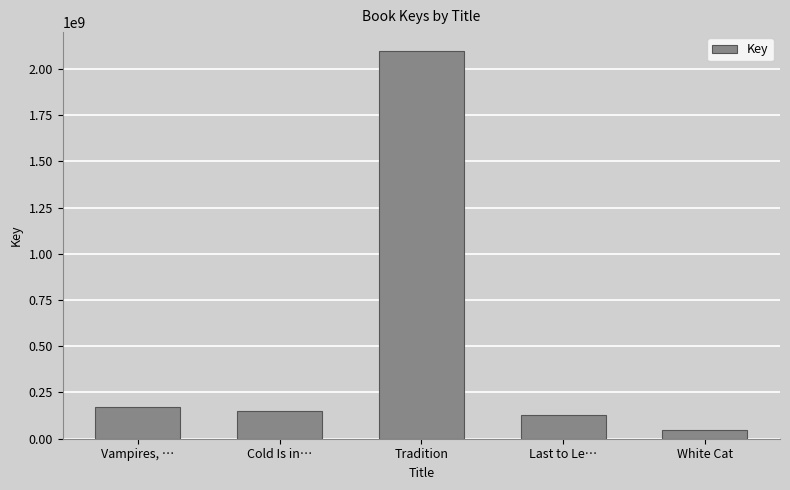

What is the difference between the values at White Cat and Cold Is in…?

103947493